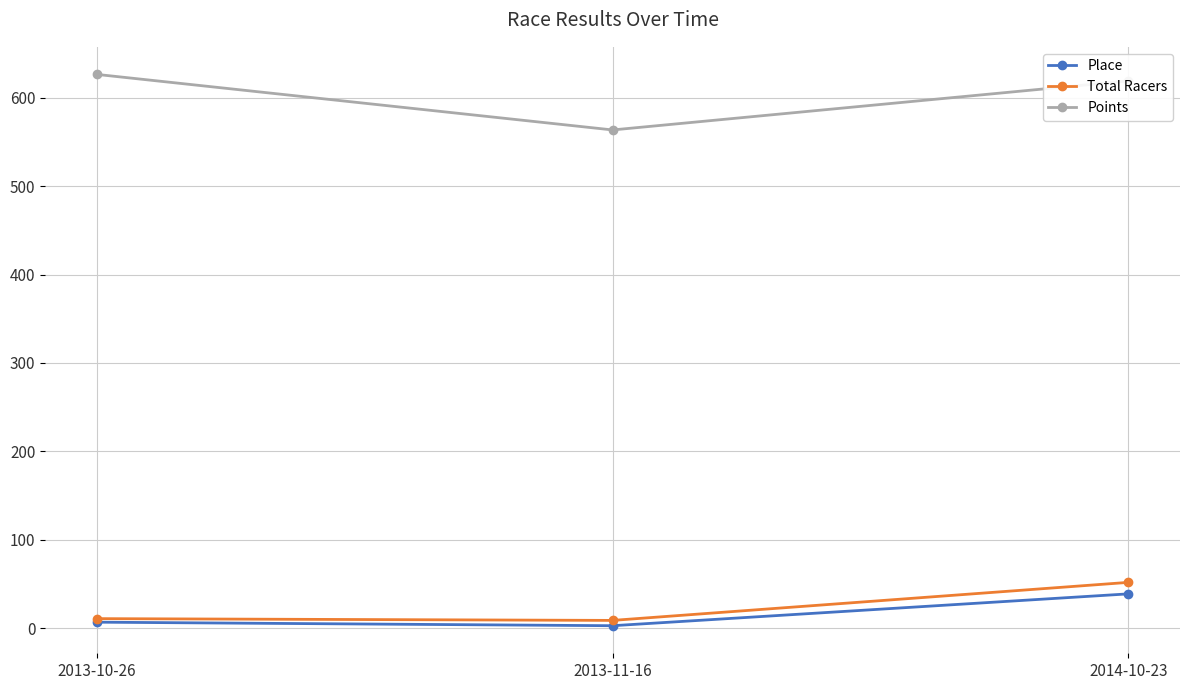

What is the greatest value displayed?

626.2